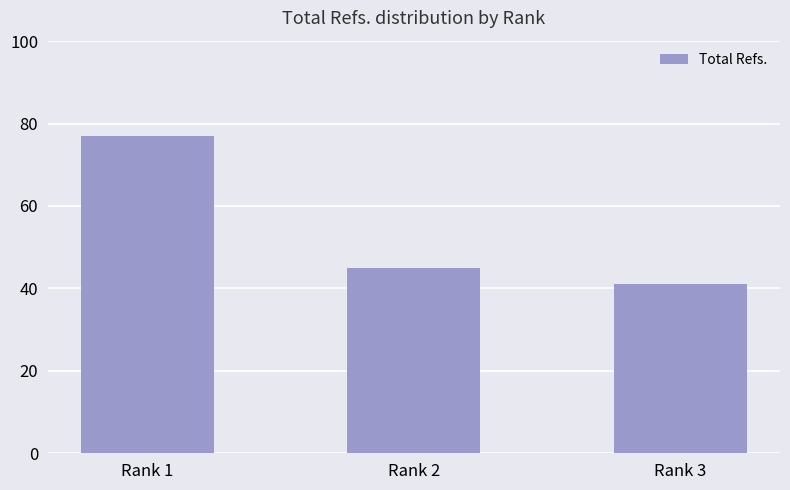

Where is the data nearest to the value 59?

Rank 2